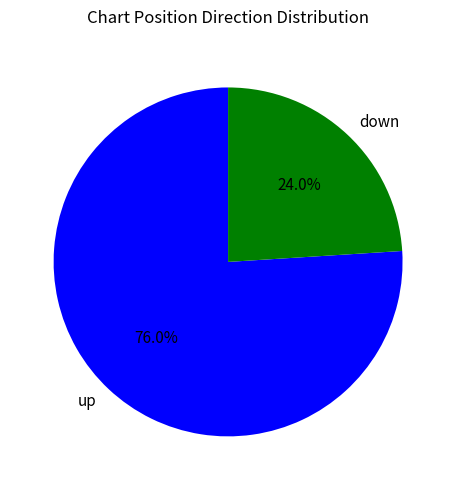

To the nearest percent, what is the average slice percentage?

50%